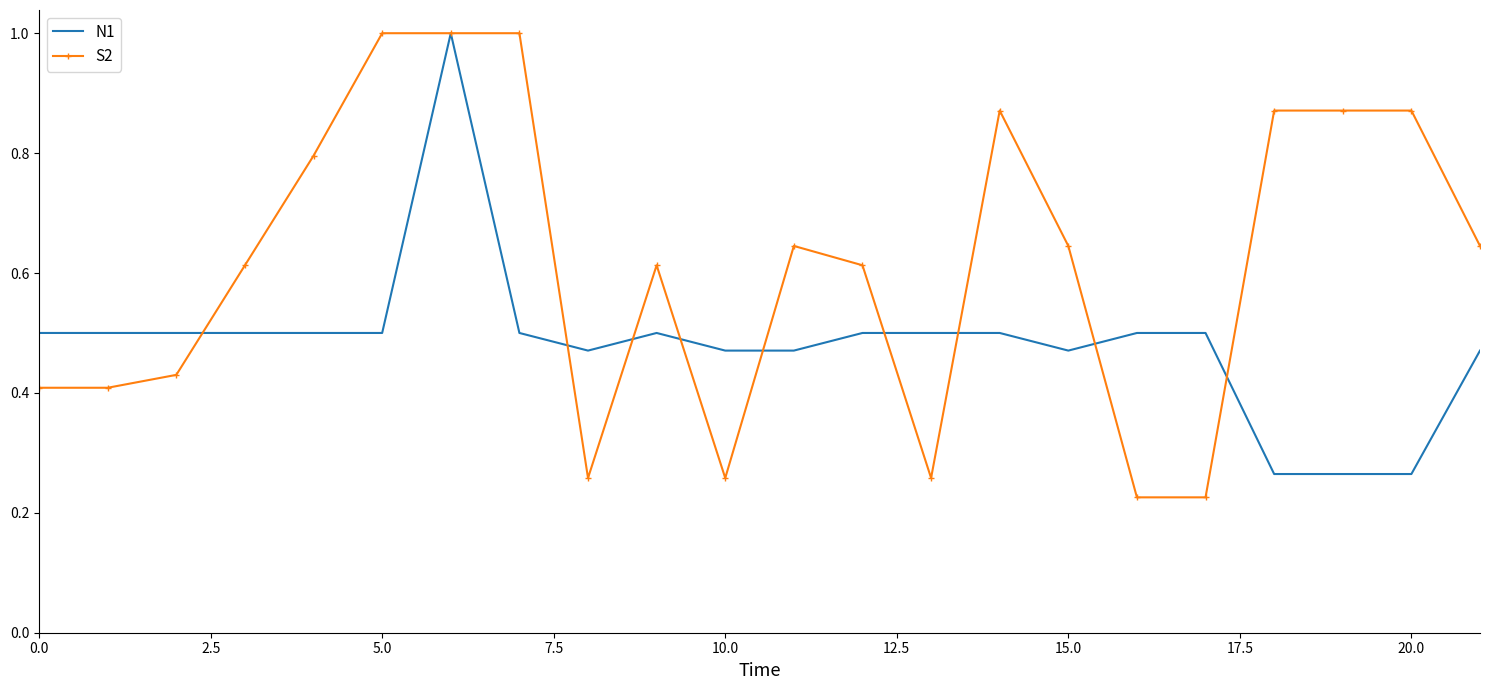

What is the maximum value shown in the chart?

1.0